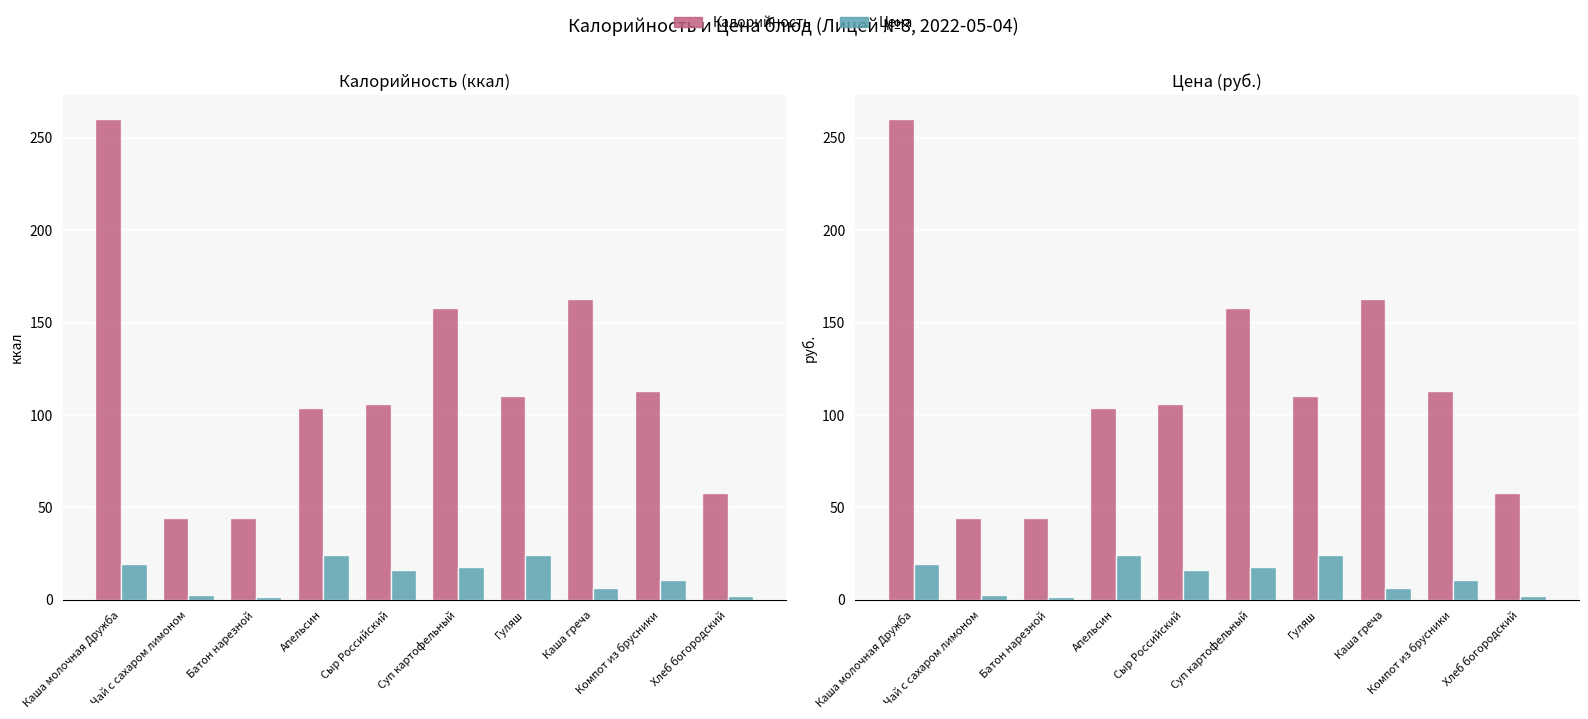

What is the total value across all series at Компот из брусники?

123.9